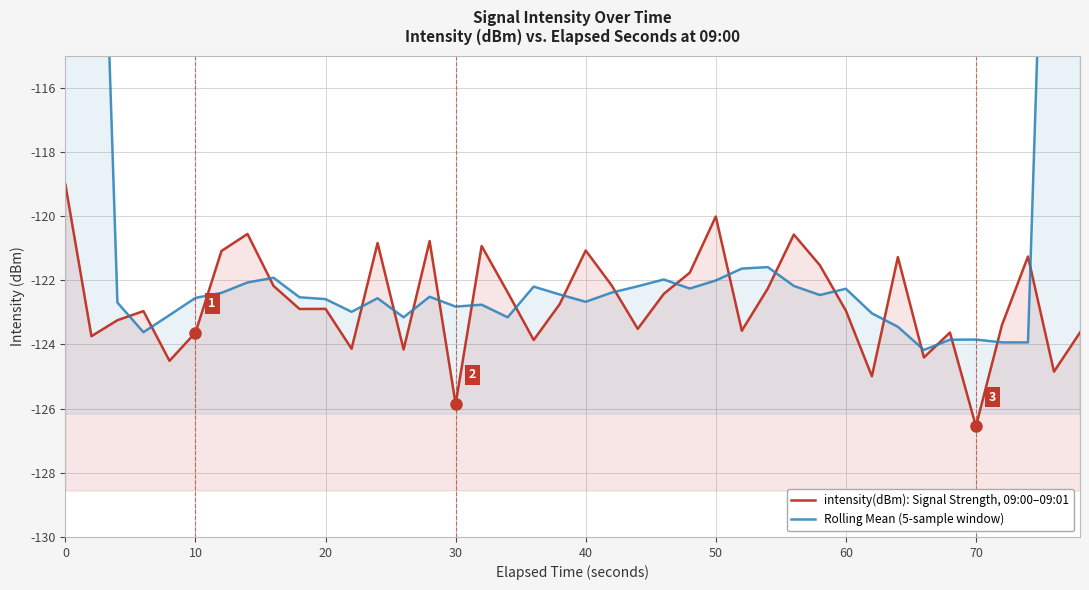

Which series has the widest spread of values?

Rolling Mean (5-sample window)